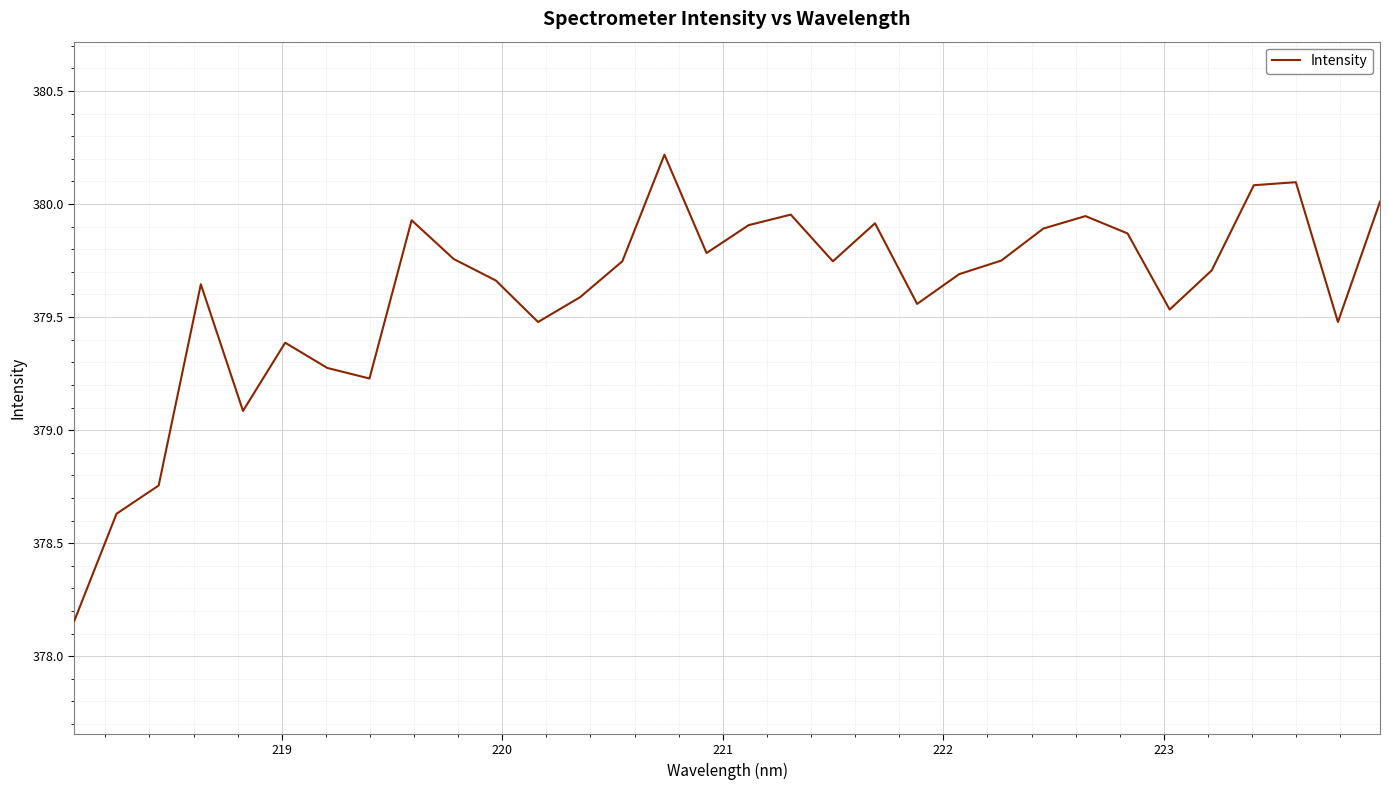

What is the greatest value displayed?

380.2